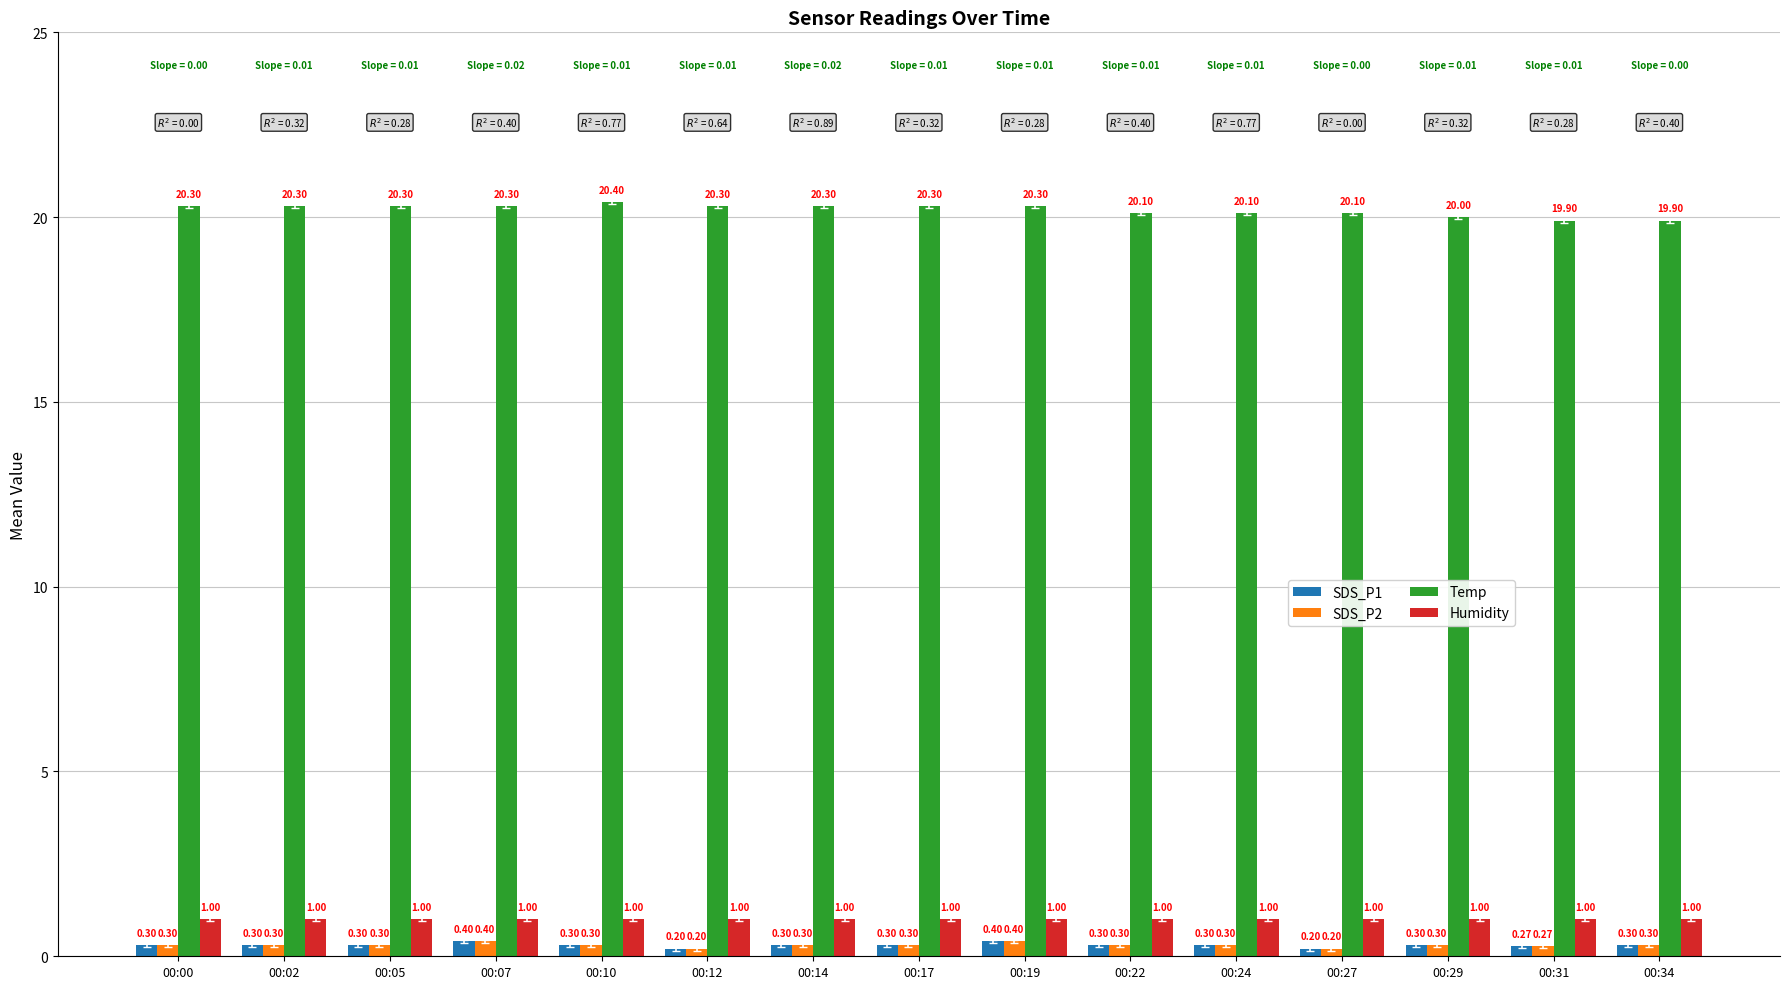

Reading right to left, extract all data points from this chart.

SDS_P1: 0.3	0.3	0.3	0.2	0.3	0.3	0.4	0.3	0.3	0.2	0.3	0.4	0.3	0.3	0.3
SDS_P2: 0.3	0.3	0.3	0.2	0.3	0.3	0.4	0.3	0.3	0.2	0.3	0.4	0.3	0.3	0.3
Temp: 19.9	19.9	20.0	20.1	20.1	20.1	20.3	20.3	20.3	20.3	20.4	20.3	20.3	20.3	20.3
Humidity: 1.0	1.0	1.0	1.0	1.0	1.0	1.0	1.0	1.0	1.0	1.0	1.0	1.0	1.0	1.0